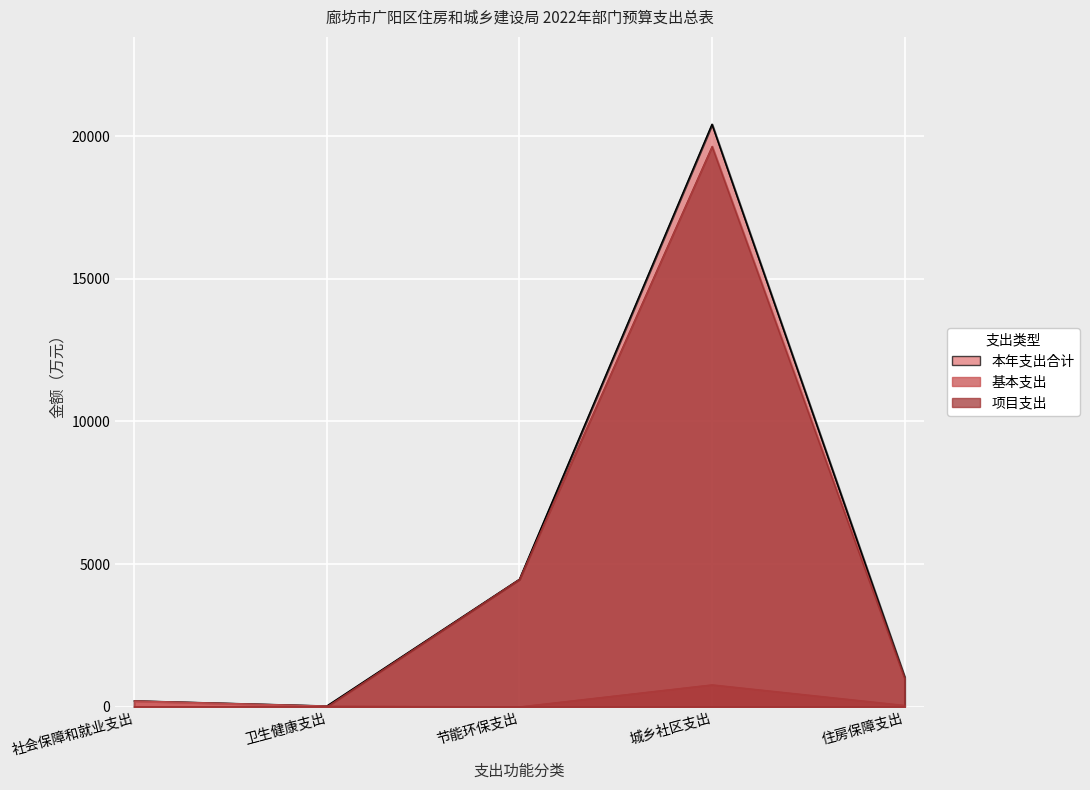

Where does the 基本支出 series first go above 50?

社会保障和就业支出